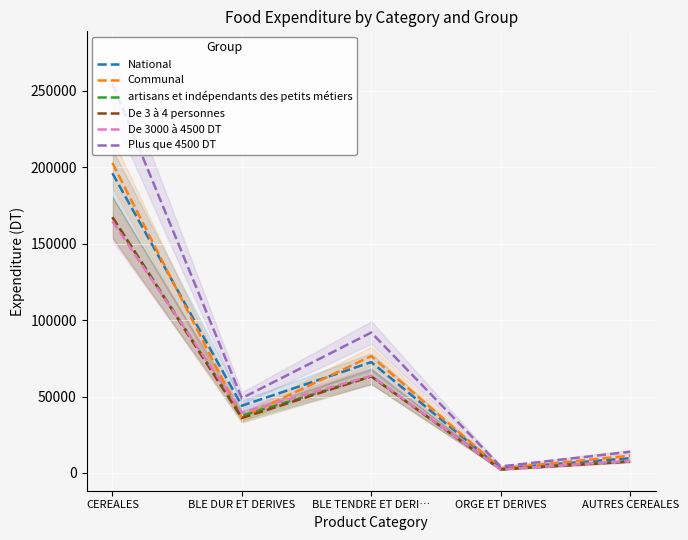

True or false: Plus que 4500 DT and artisans et indépendants des petits métiers cross at least once.

False